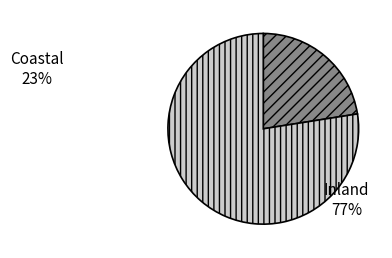

How many slices are in this pie chart?

2